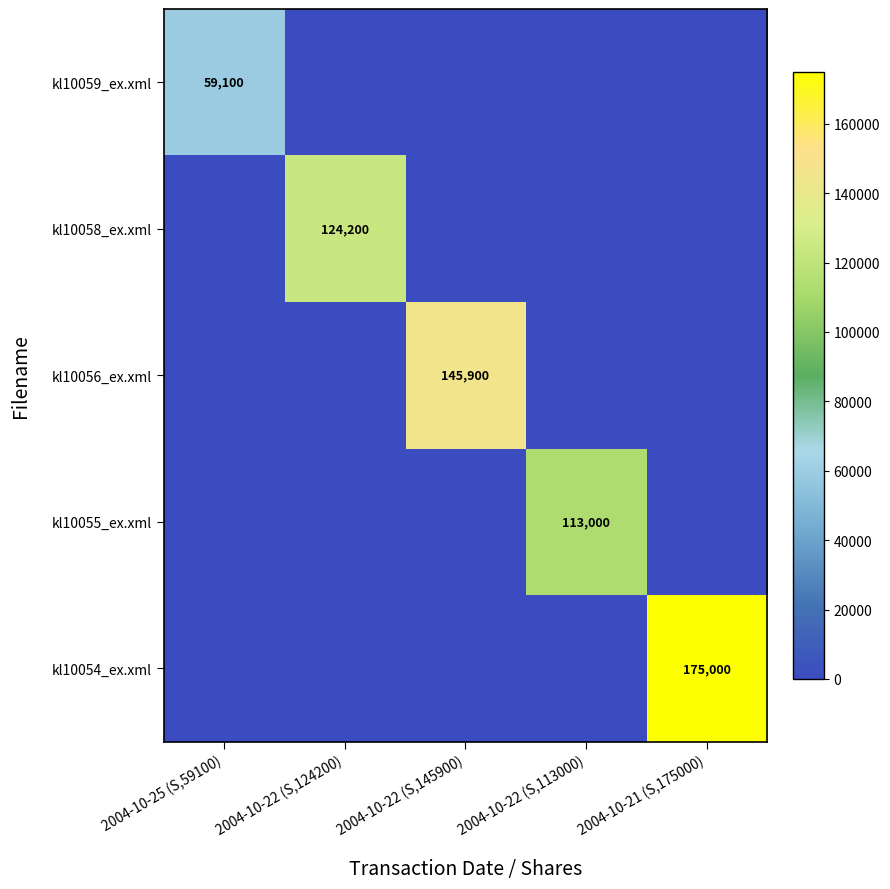

The value of kl10055_ex.xml at 2004-10-22 (S,113000) is 200220. True or false?

False